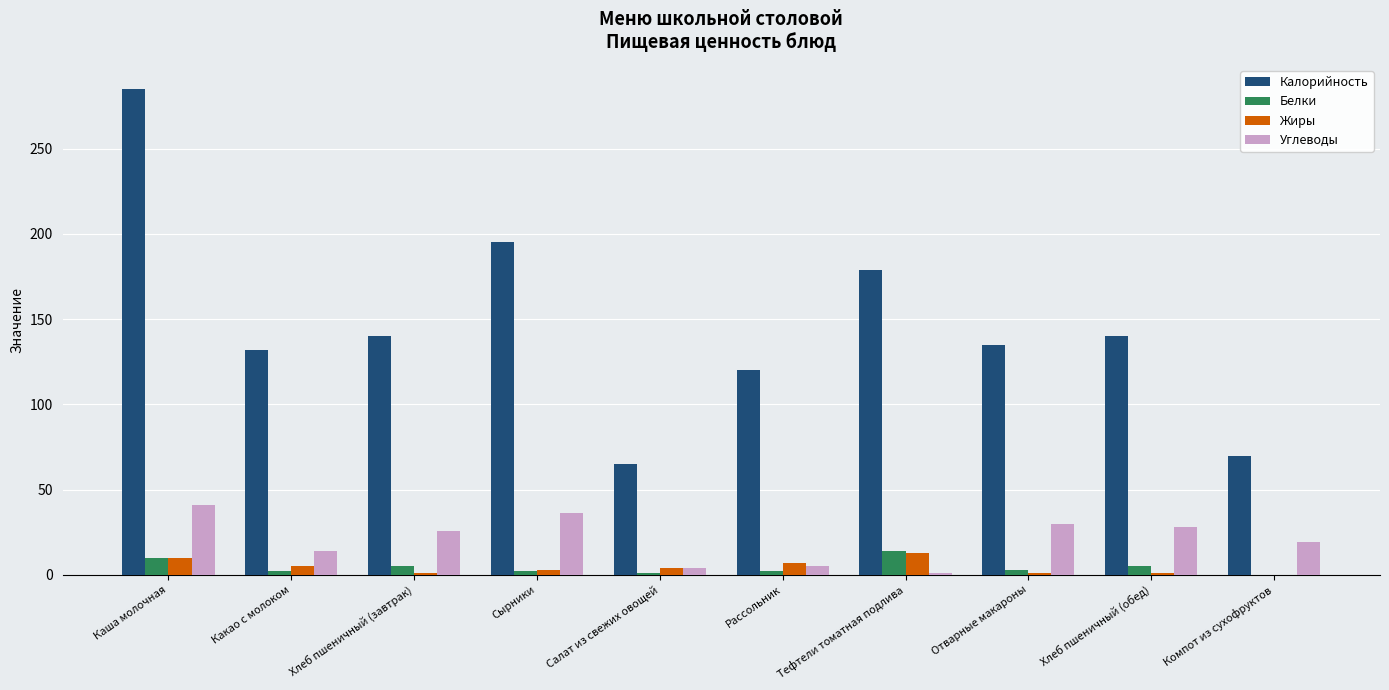

At which category is the sum across all series the highest?

Каша молочная